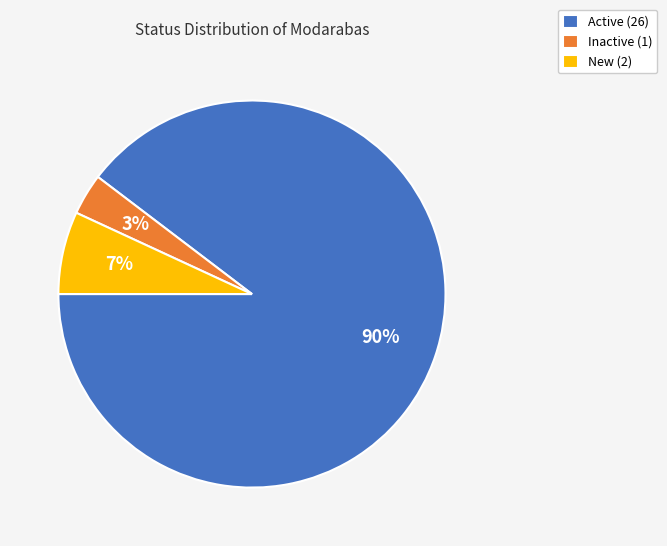

Which has a higher value, Active or Inactive?

Active